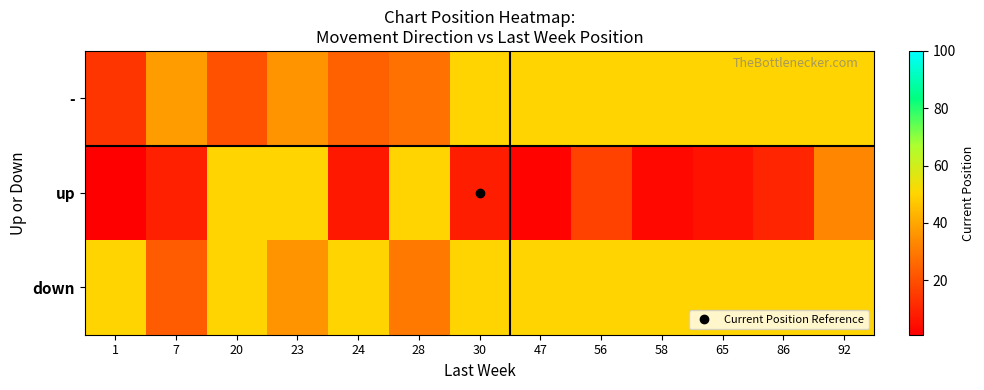

What is the total value across all series at 1?

65.0